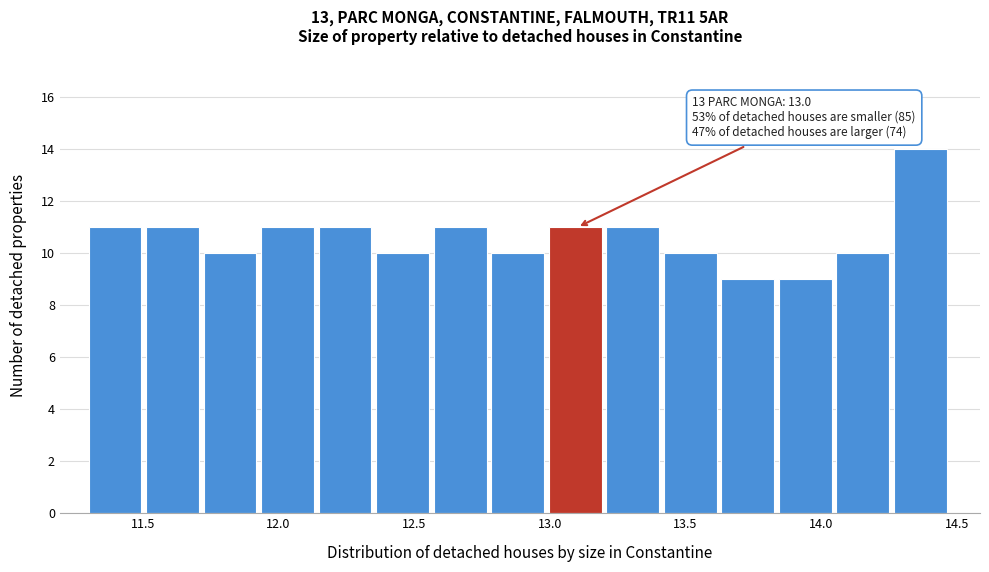

Which range on the x-axis has the tallest bar?

14.25 to 14.50